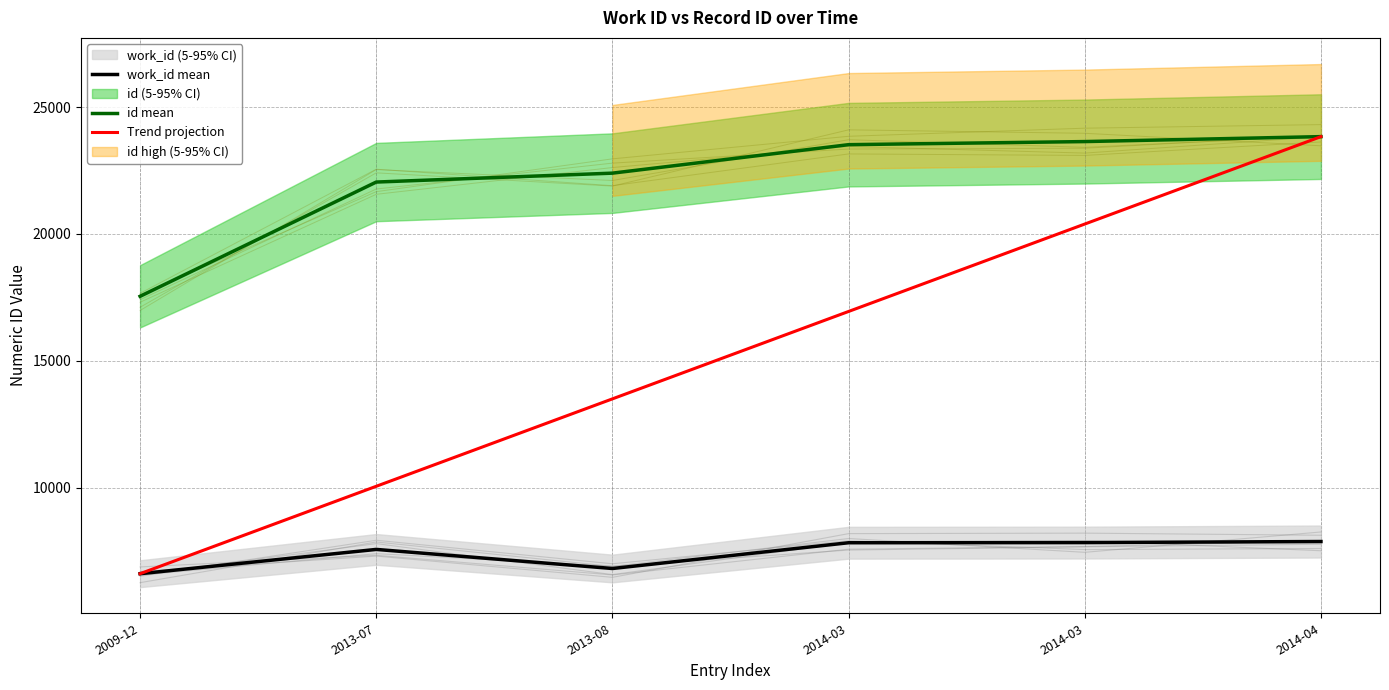

What is the label of the 6th point from the left?

2014-04